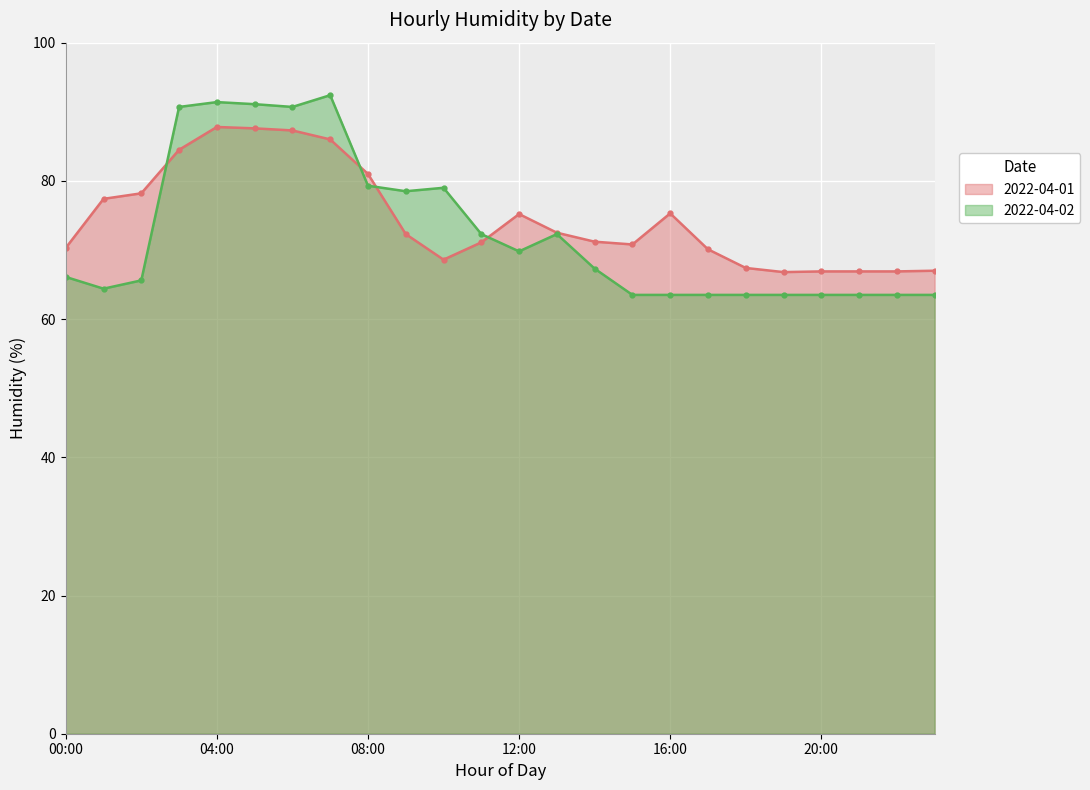

How many intersections are there between 2022-04-02 and 2022-04-01?

4